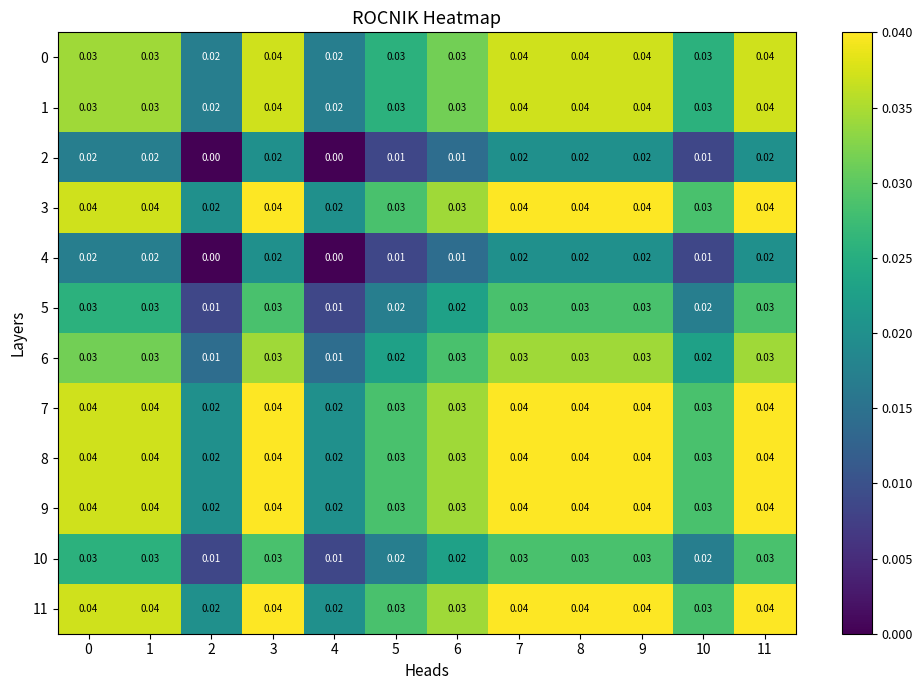

Is the value of 8 at 1 greater than the value of 6 at 1?

Yes